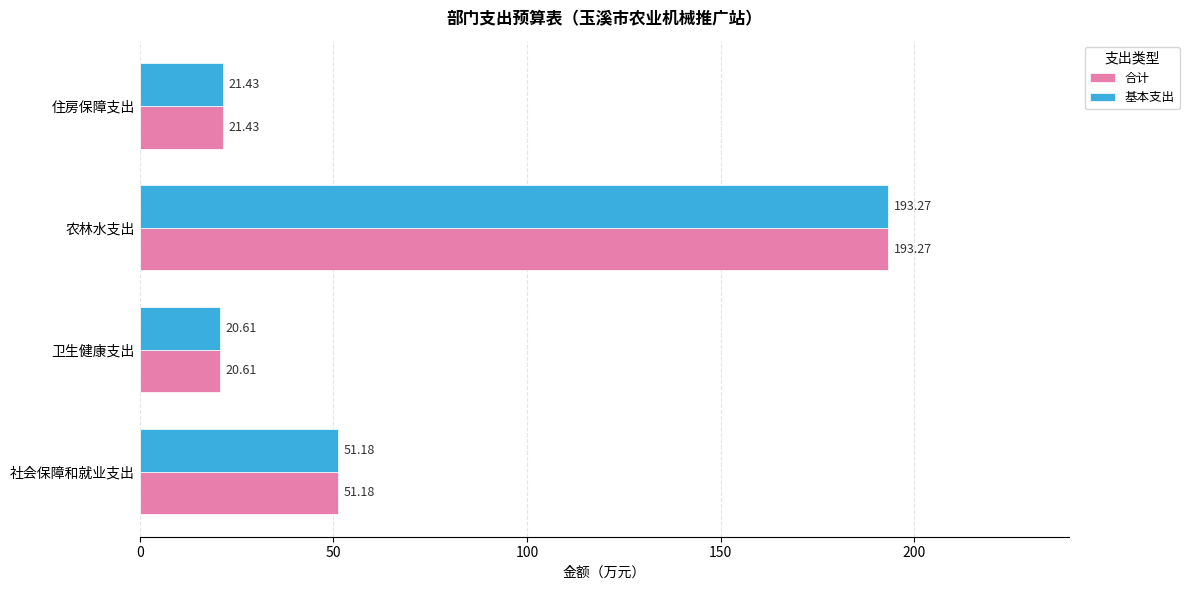

At which label is 基本支出 closest to 106?

社会保障和就业支出